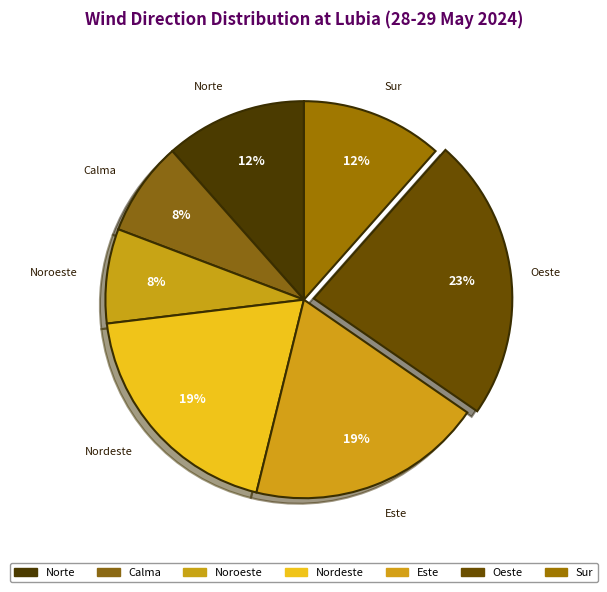

The Norte slice represents 12% of the pie. True or false?

True